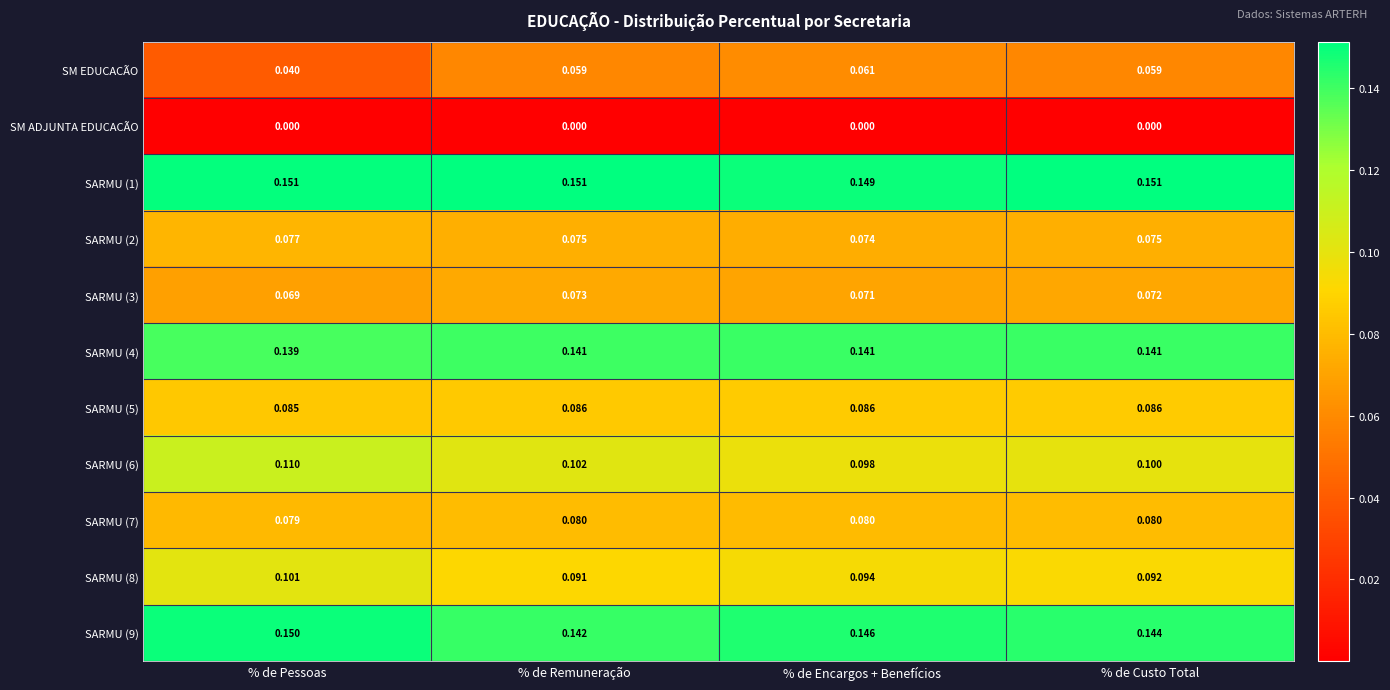

List the labels in order of SARMU (8) value, smallest first.

% de Remuneração, % de Custo Total, % de Encargos + Benefícios, % de Pessoas